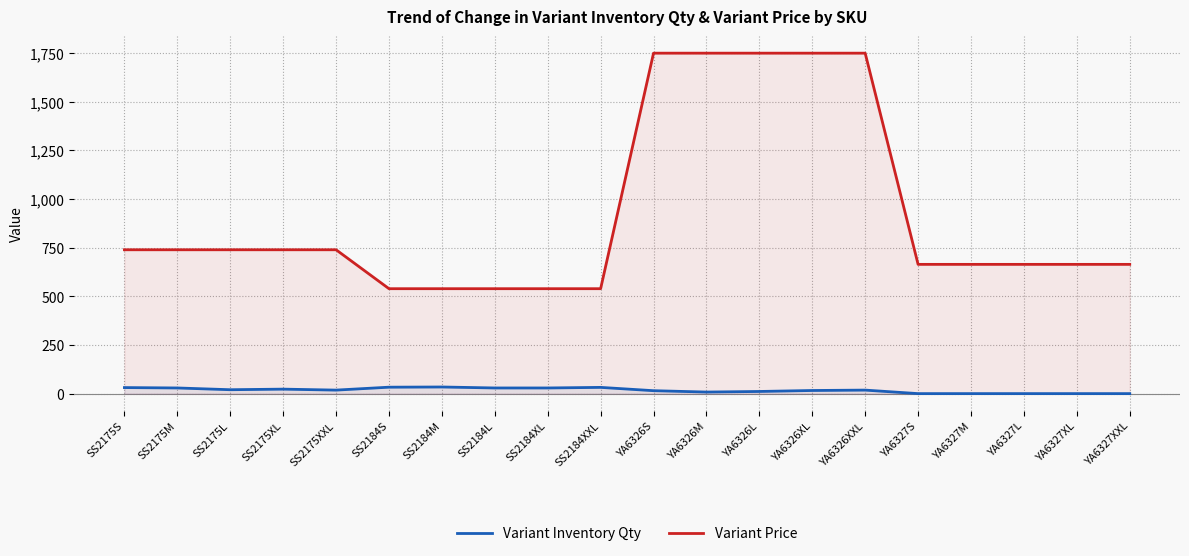

At which label does Variant Inventory Qty first exceed 18?

SS2175S